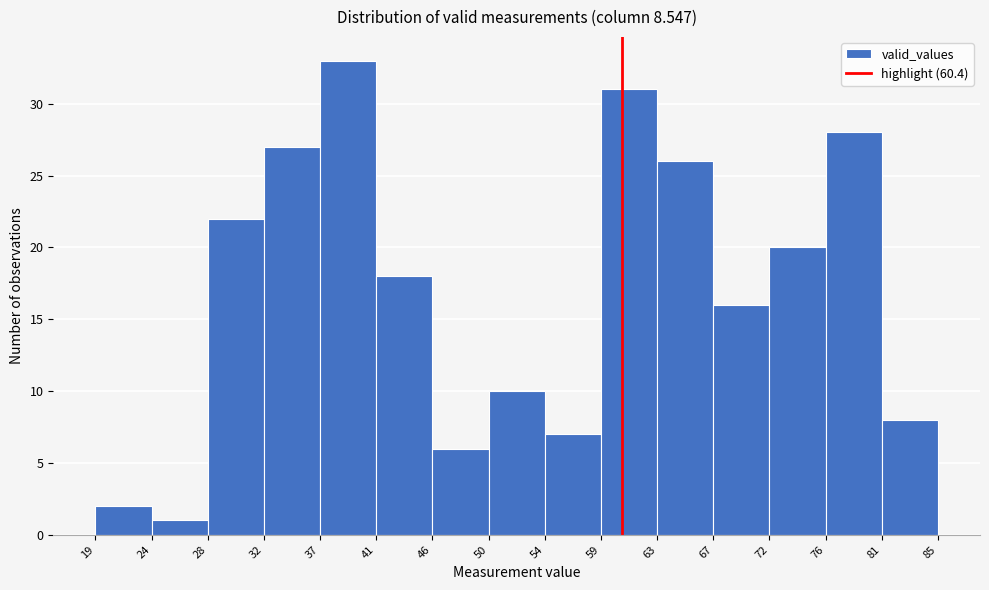

Reading left to right, transcribe this chart: for each bar, give the range it covers on the x-axis and its height. The values are not printed on the chart, so give them approximately, as read against the axis.

19 to 24: 2
24 to 28: 1
28 to 32: 22
32 to 37: 27
37 to 41: 33
41 to 46: 18
46 to 50: 6
50 to 54: 10
54 to 59: 7
59 to 63: 31
63 to 67: 26
67 to 72: 16
72 to 76: 20
76 to 81: 28
81 to 85: 8